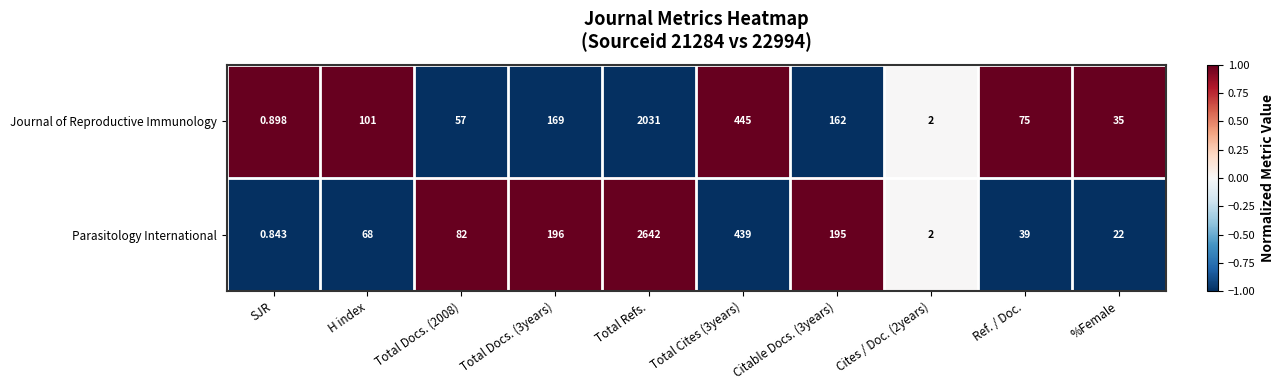

At which category does the chart reach its peak across all series?

Total Refs.